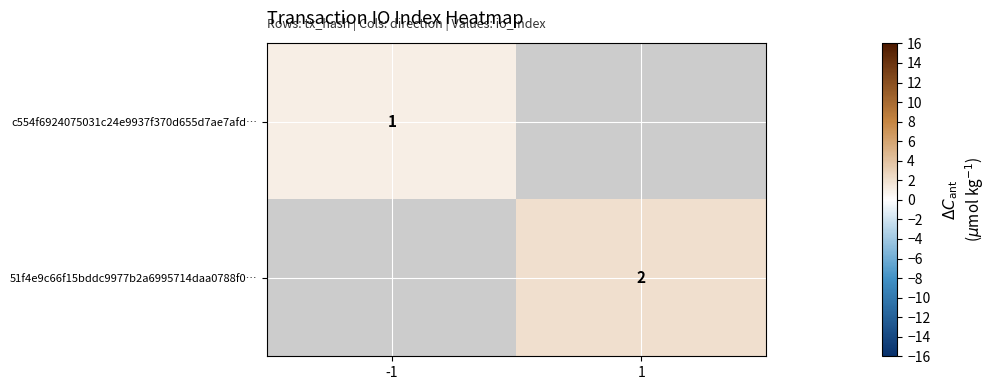

Is the value of c554f6924075031c24e9937f370d655d7ae7afd… at -1 greater than the value of 51f4e9c66f15bddc9977b2a6995714daa0788f0… at 1?

No